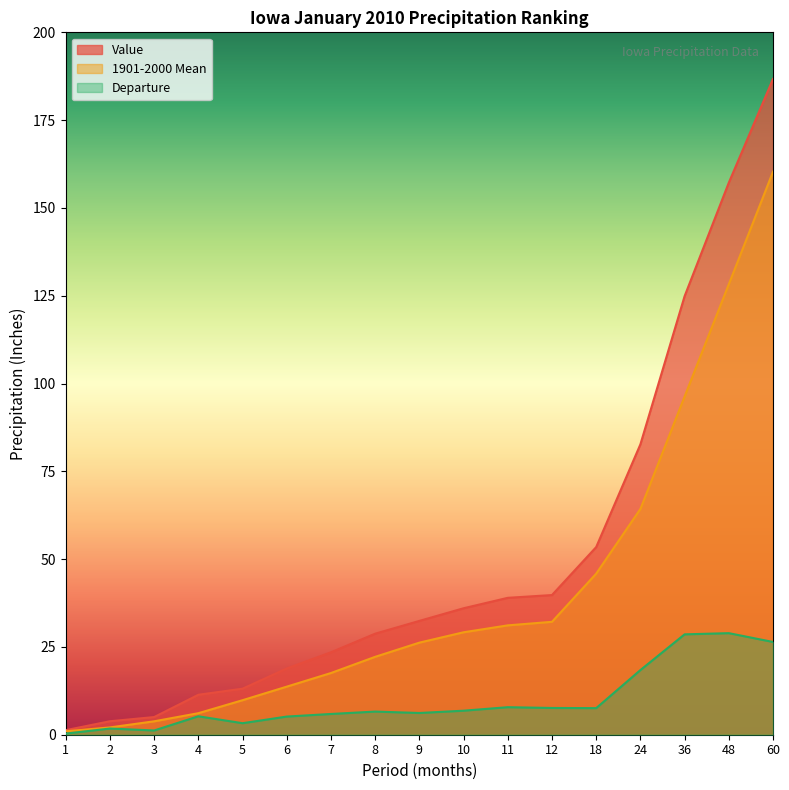

What are all the series names shown in the legend?

Value, 1901-2000 Mean, Departure